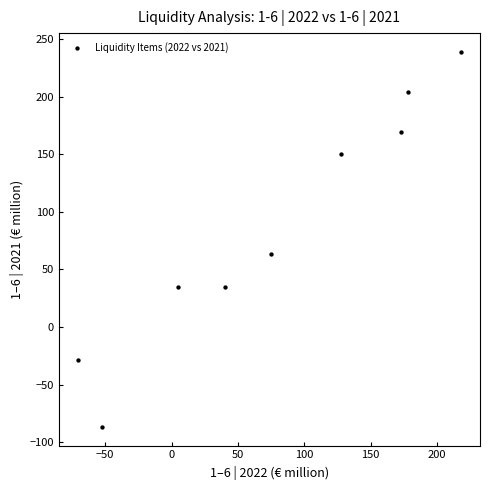

What Y value in the scatter plot is closest to 76?

63.3